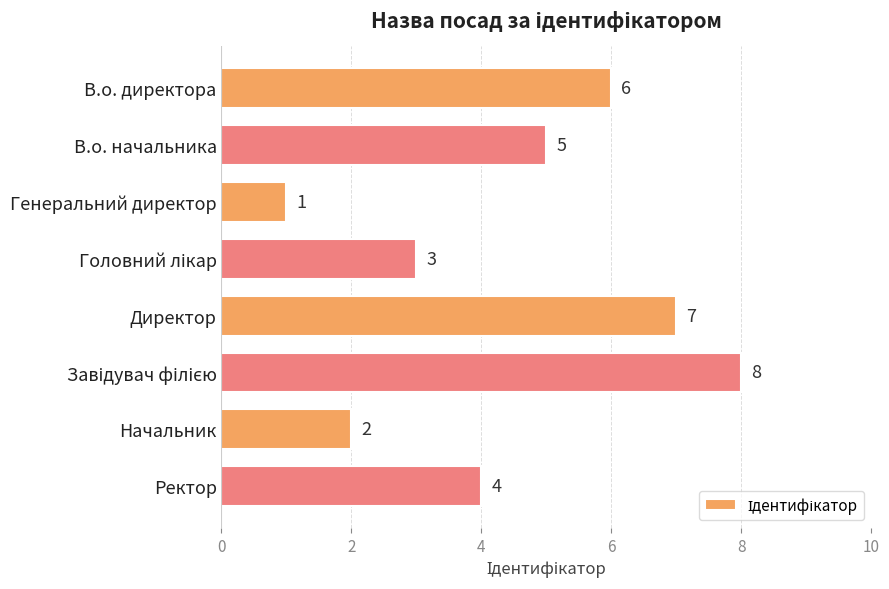

How many bars are there in total?

8